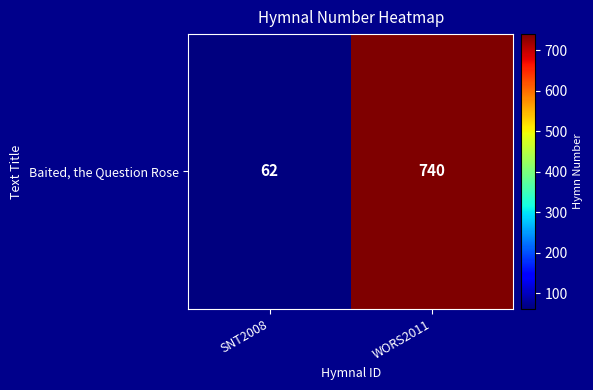

What is the sum of all values?

802